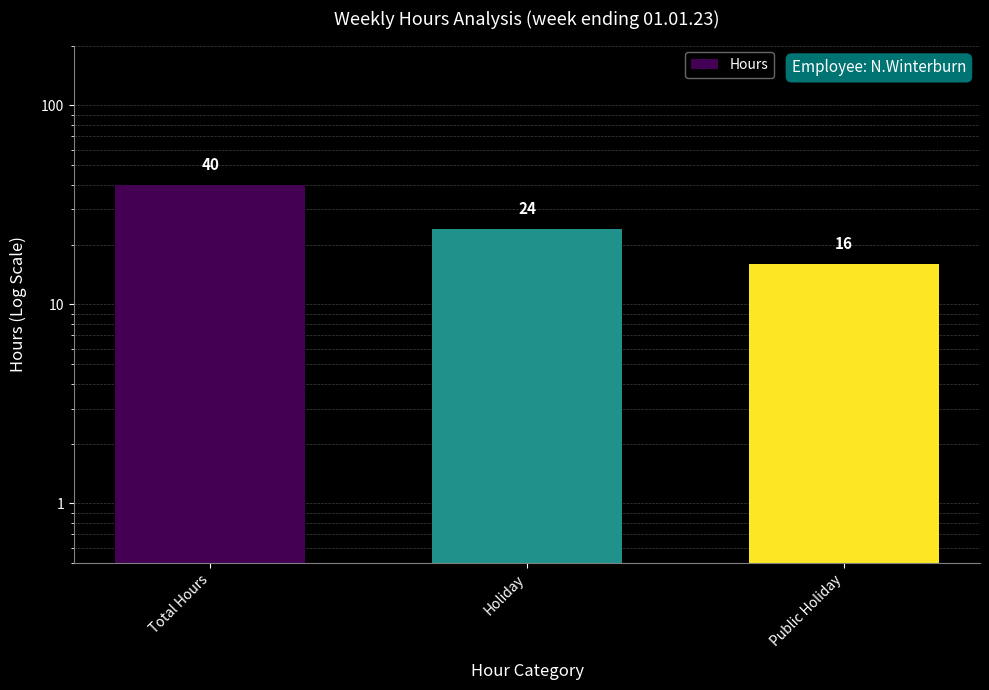

What is the difference between the second highest and minimum values?

8